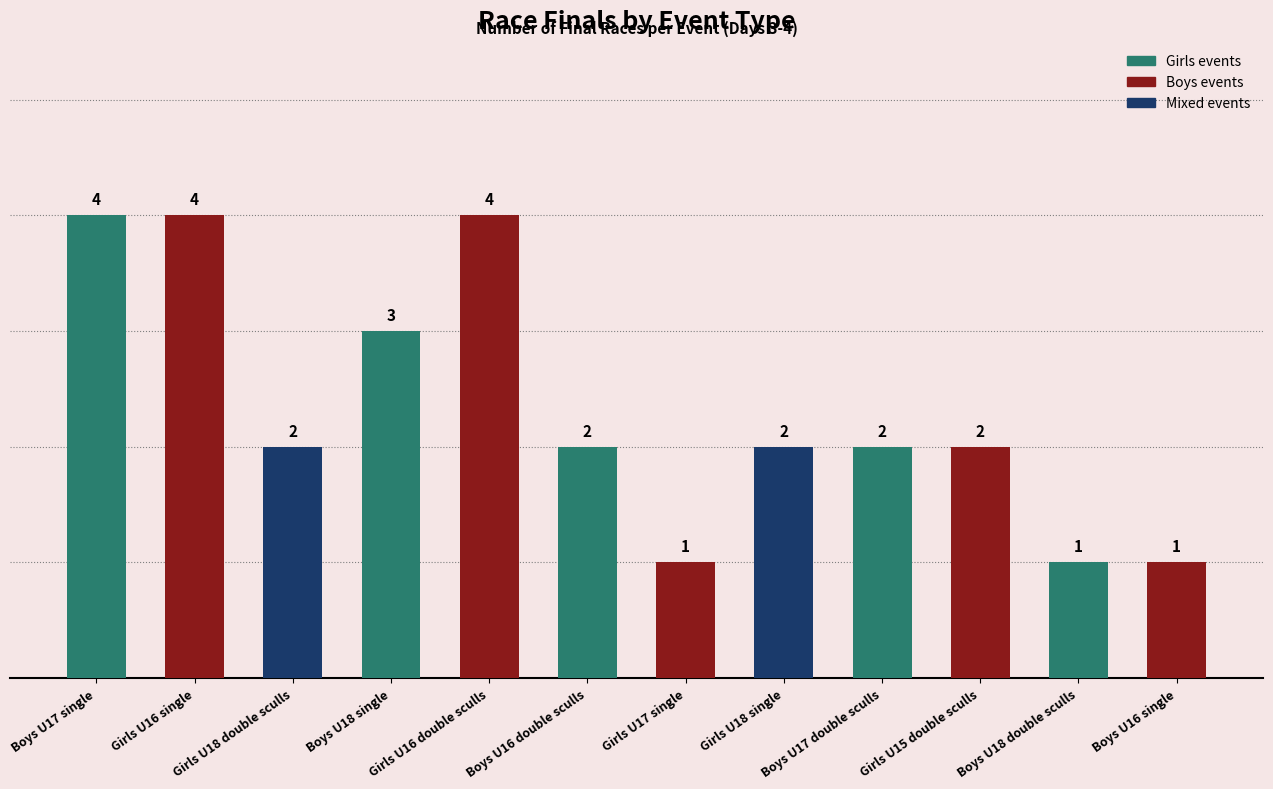

What is the average value?

2